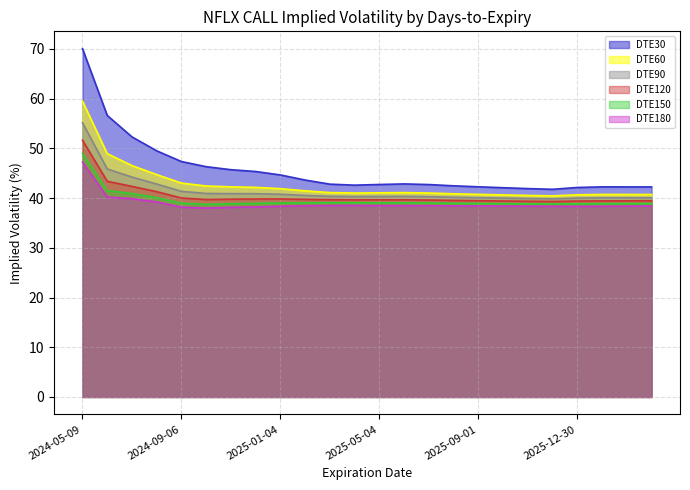

Which category has the highest value across all series?

2024-05-09